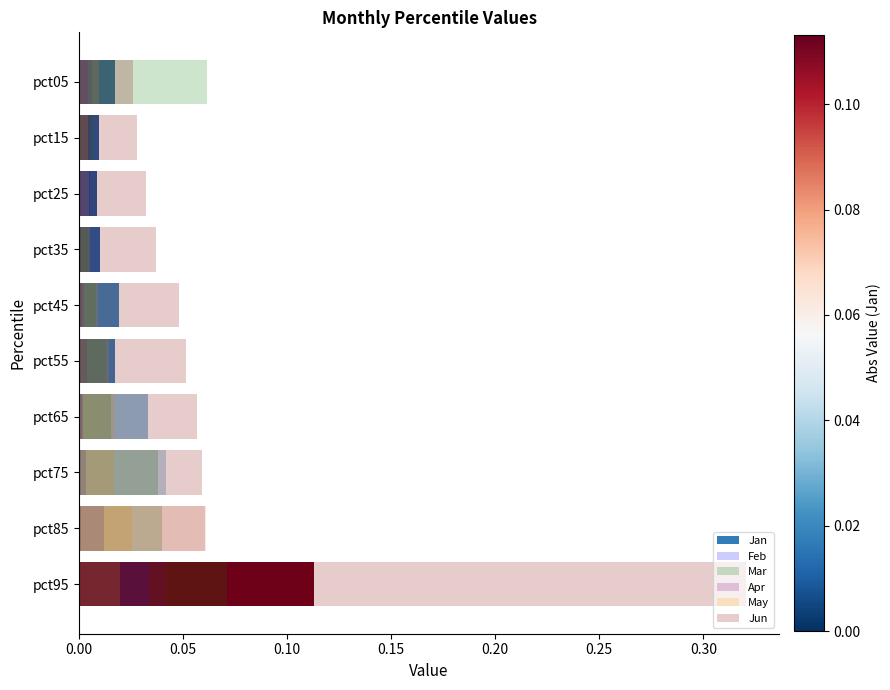

At how many categories does at least one series exceed 0?

10